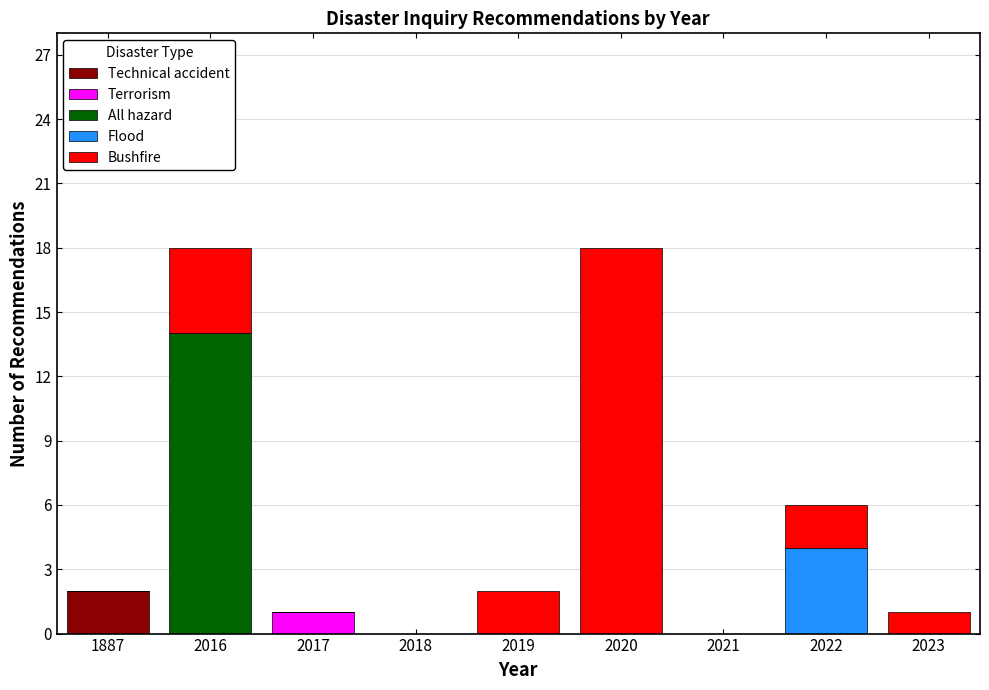

The Technical accident series shows 0 at 2018. True or false?

True